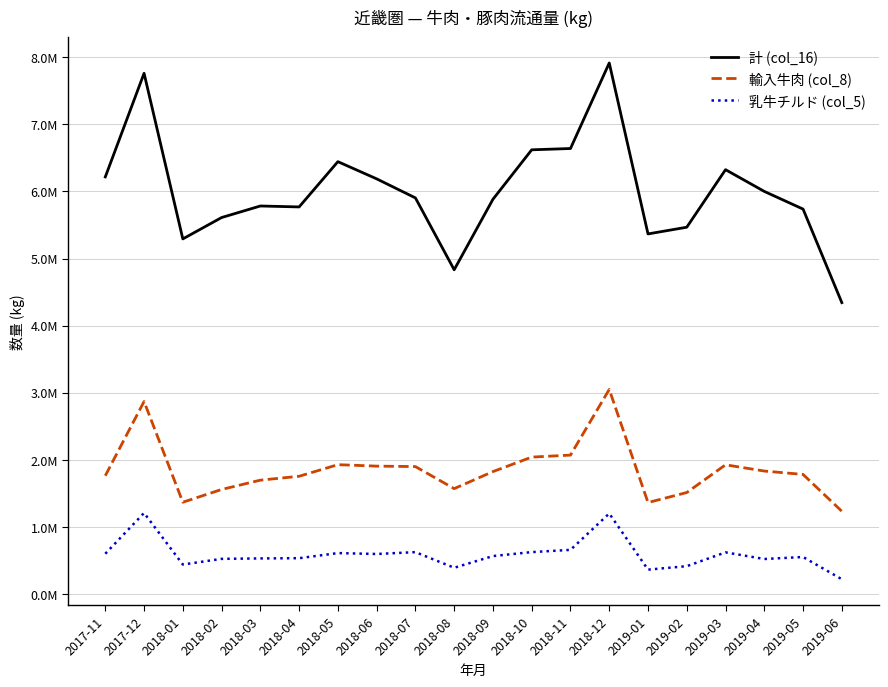

List the labels in order of 輸入牛肉 (col_8) value, largest first.

2018-12, 2017-12, 2018-11, 2018-10, 2018-05, 2019-03, 2018-06, 2018-07, 2019-04, 2018-09, 2019-05, 2017-11, 2018-04, 2018-03, 2018-08, 2018-02, 2019-02, 2018-01, 2019-01, 2019-06